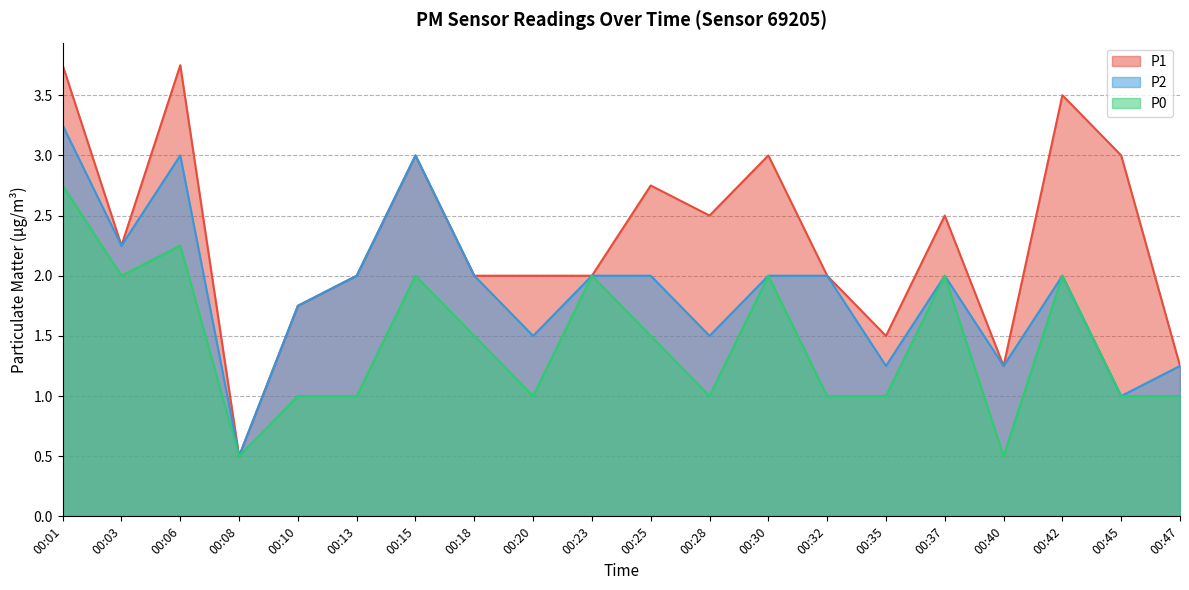

At how many categories does at least one series exceed 2?

10